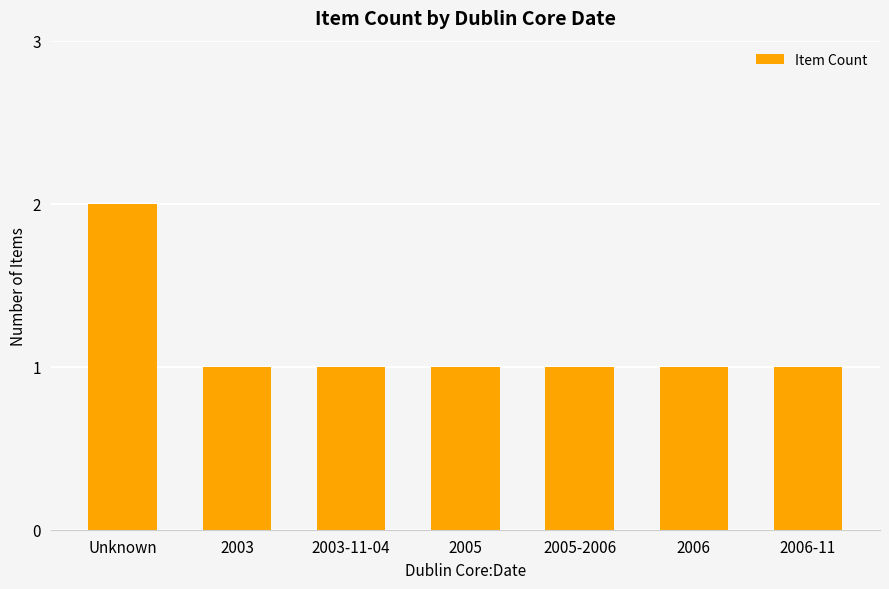

How many data points does each series have?

7